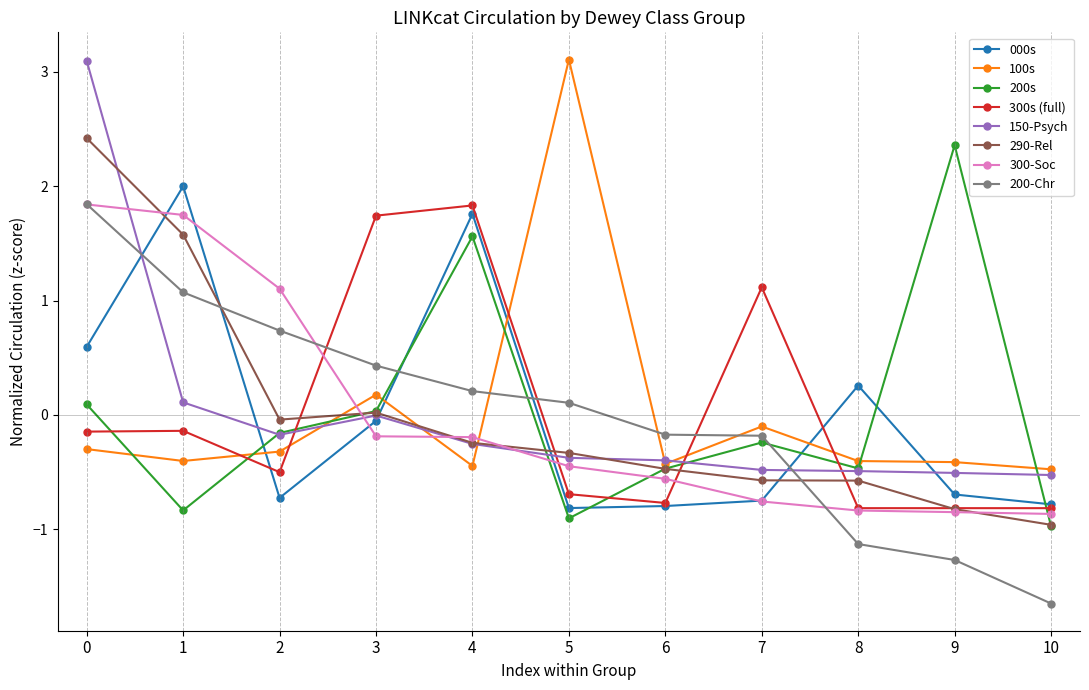

At which category does the chart reach its minimum across all series?

10